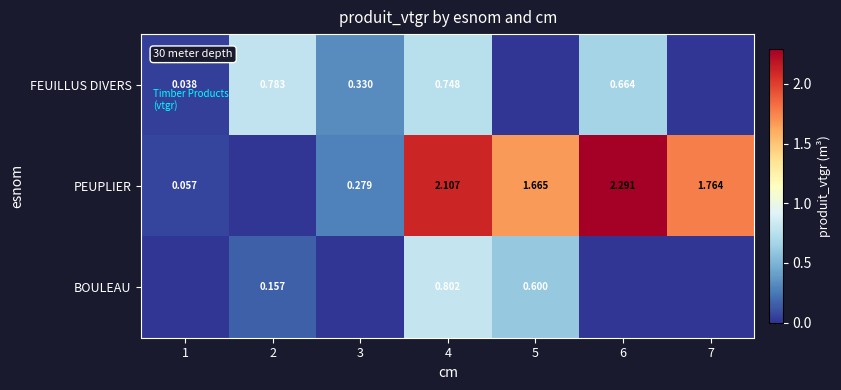

Read the FEUILLUS DIVERS value at 4.

0.7